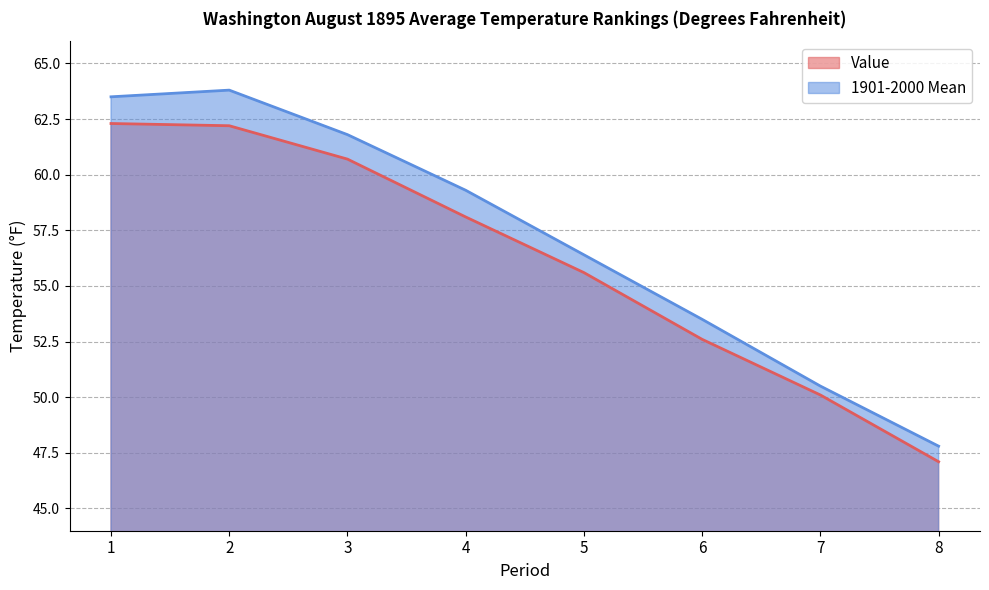

Reading left to right, list all the values displayed in this chart.

Value: 1=62.3	2=62.2	3=60.7	4=58.1	5=55.6	6=52.6	7=50.1	8=47.1
1901-2000 Mean: 1=63.5	2=63.8	3=61.8	4=59.3	5=56.4	6=53.5	7=50.5	8=47.8